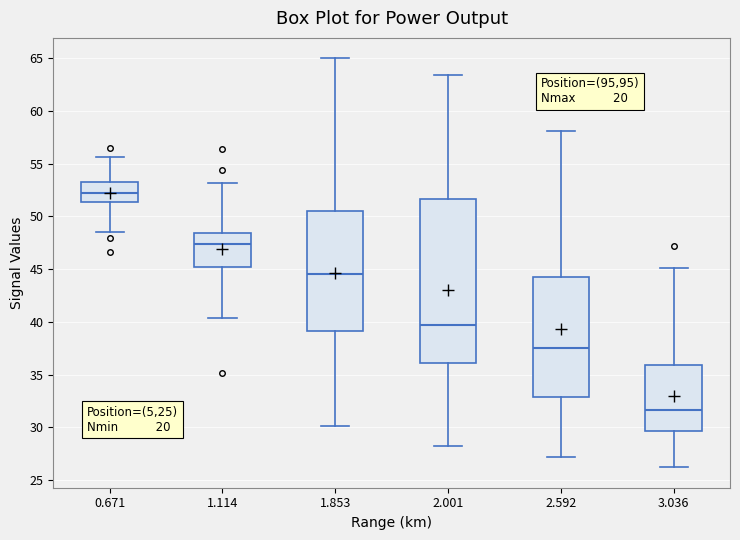

Where is the upper edge of the box at x = 0.671 on the y-axis? The values are not printed on the chart, so give them approximately, as read against the axis.

53.5